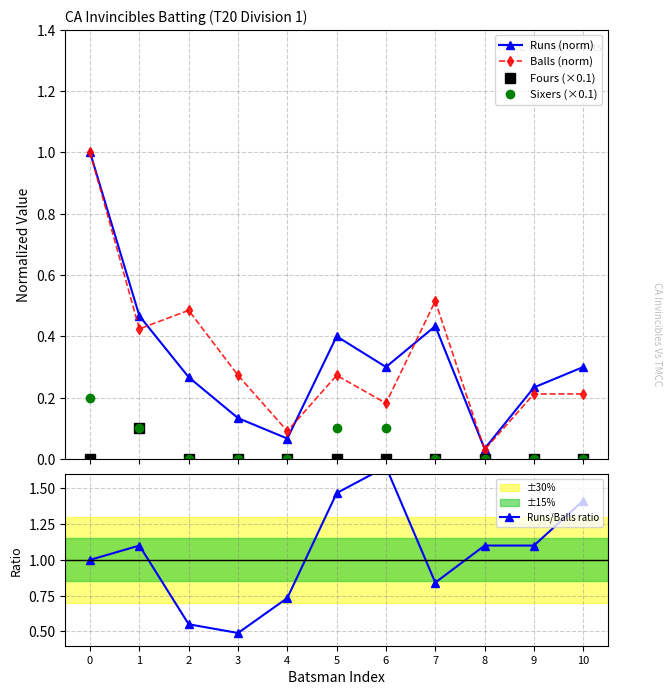

Where do Runs (norm) and Balls (norm) first cross each other?

1 and 2